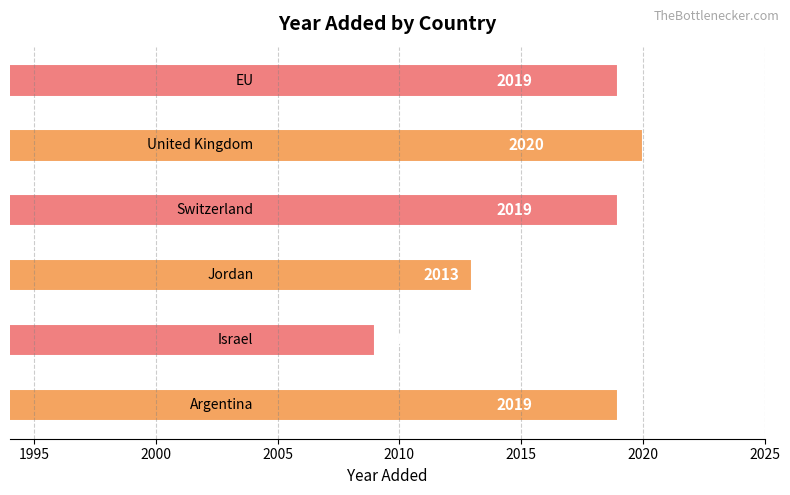

What is the sum of all values?

12099